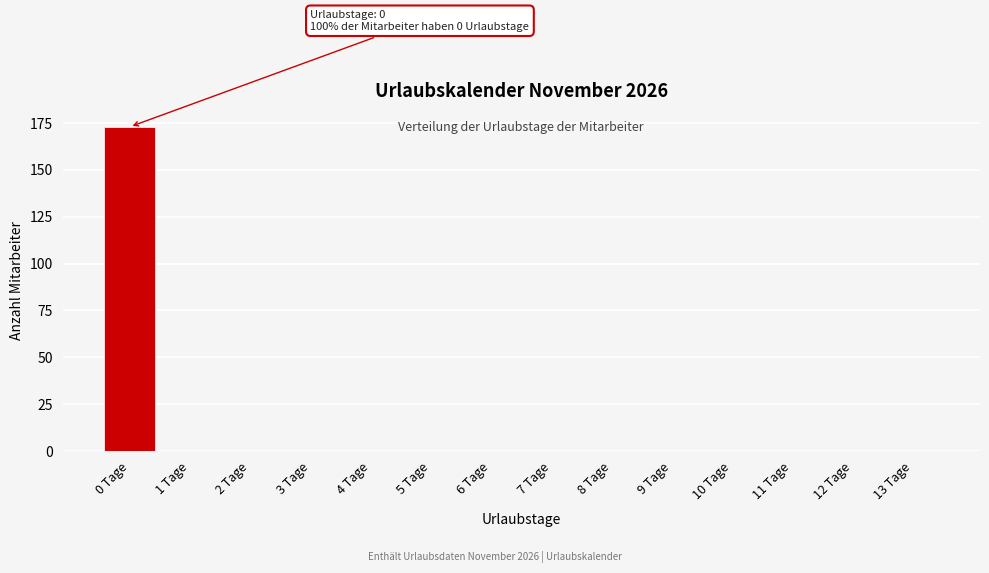

Reading left to right, list all the values displayed in this chart.

0 Tage=173	1 Tage=0	2 Tage=0	3 Tage=0	4 Tage=0	5 Tage=0	6 Tage=0	7 Tage=0	8 Tage=0	9 Tage=0	10 Tage=0	11 Tage=0	12 Tage=0	13 Tage=0